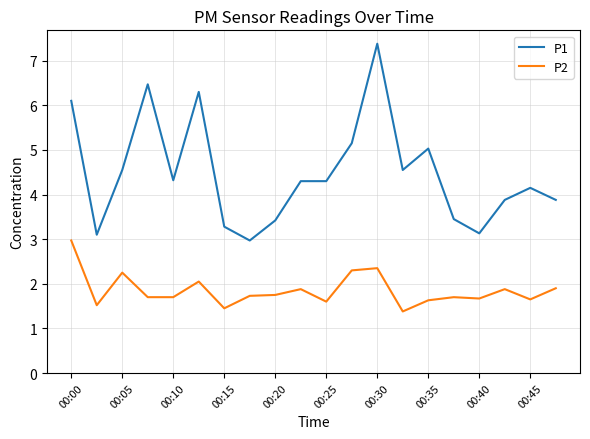

True or false: P1 and P2 intersect in this chart.

False